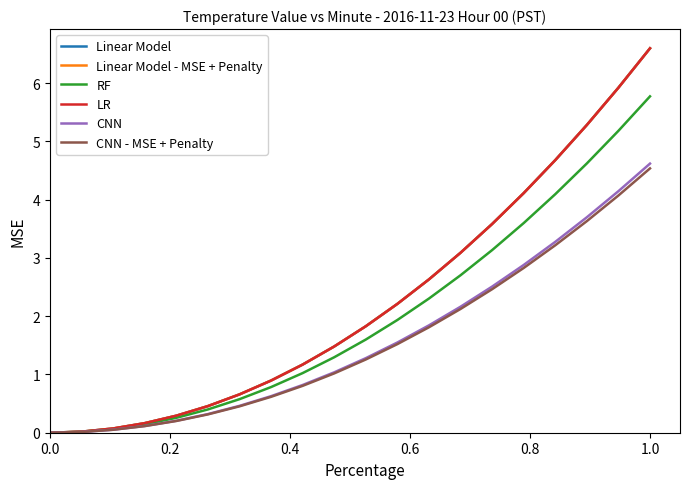

Is this an area chart (filled region under the line)?

No